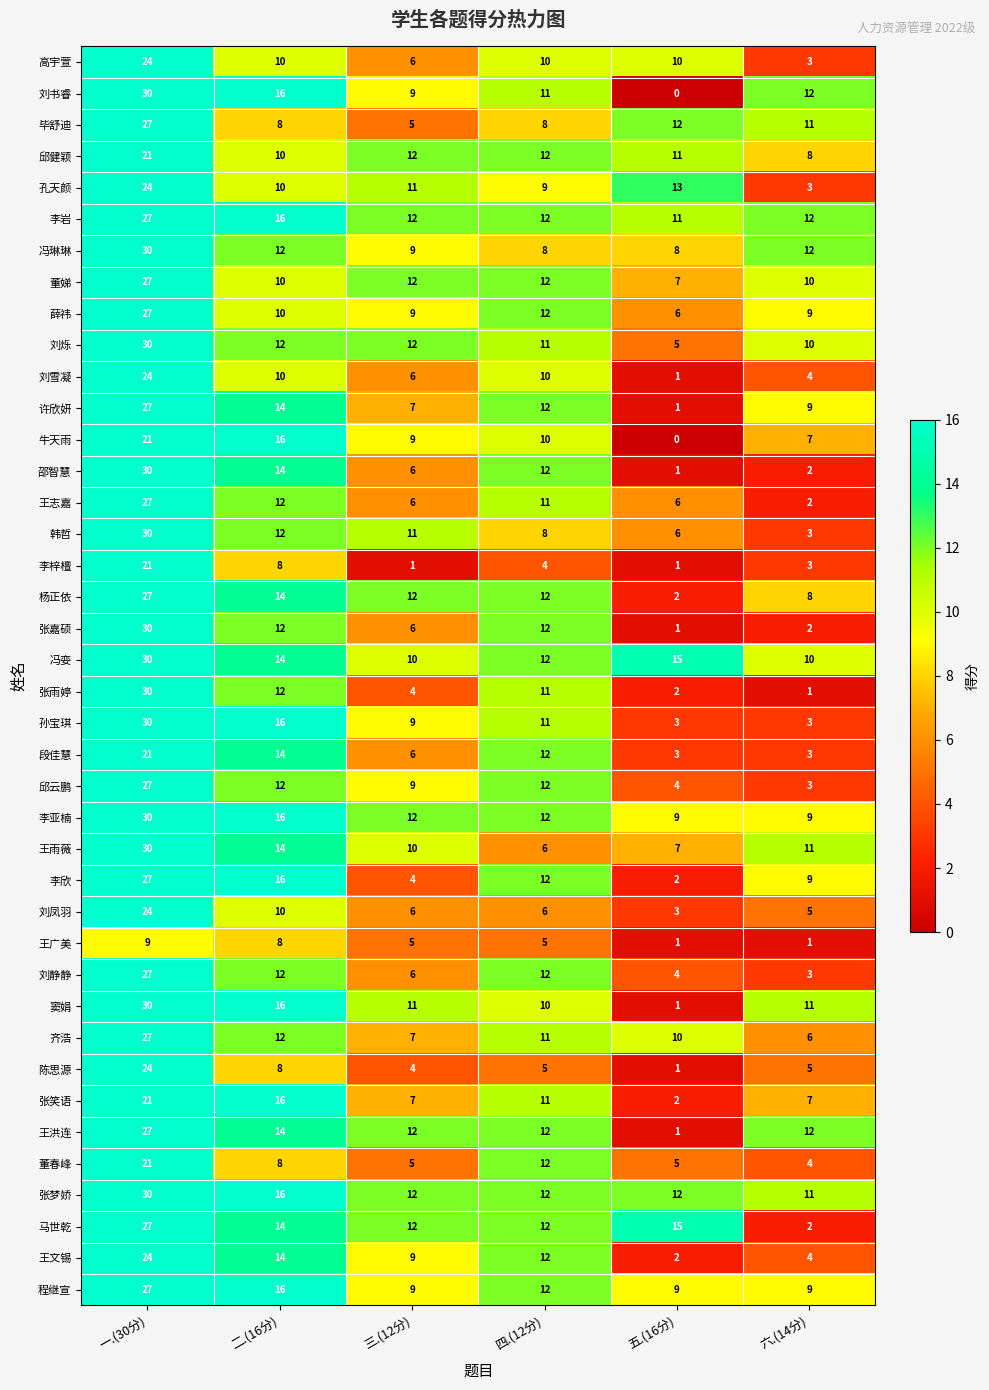

Which category has the highest value in the 毕舒迪 series?

一.(30分)